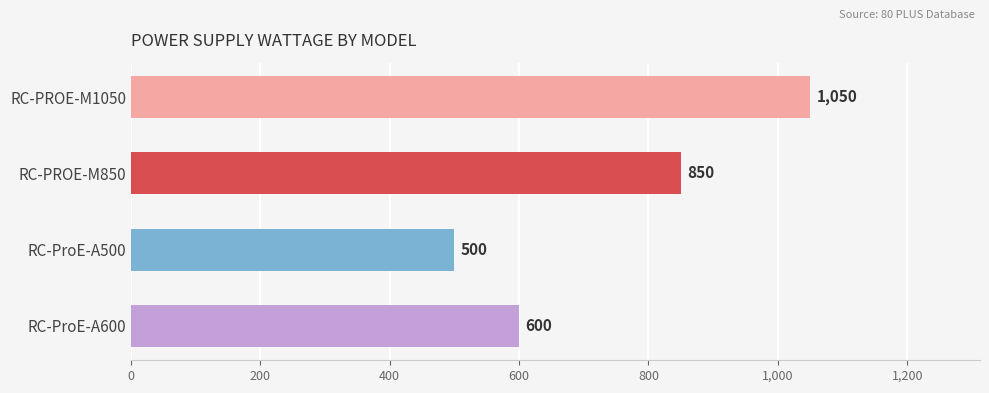

Reading top to bottom, extract all data points from this chart.

1050	850	500	600